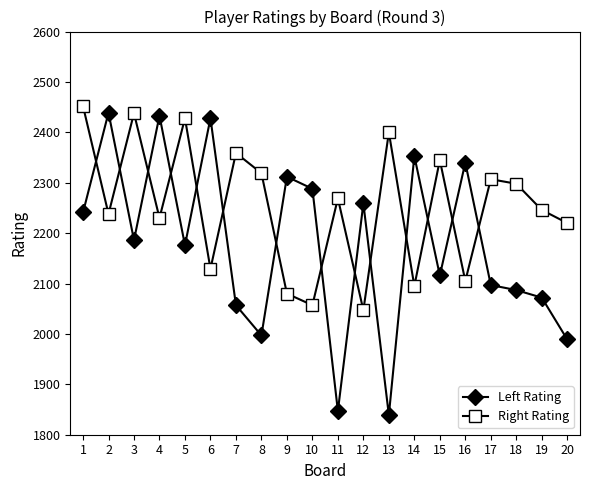

What is the value of the Left Rating point at the 6th from the left?

2428